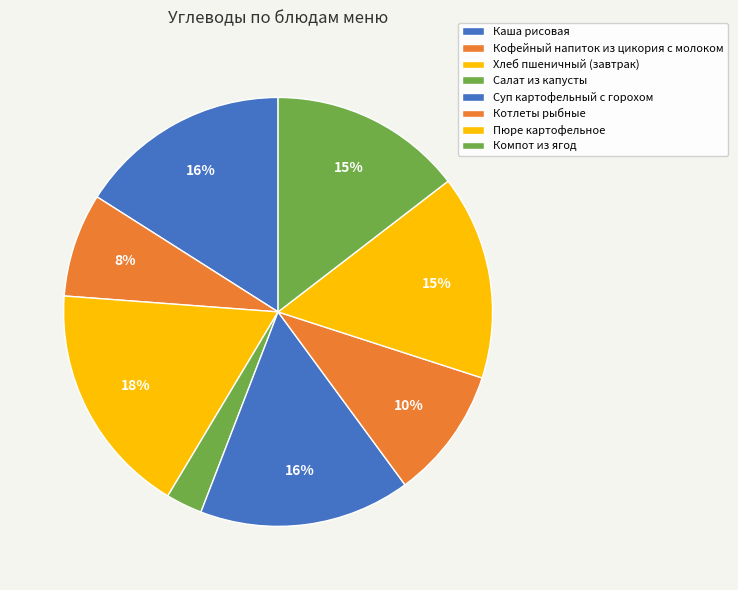

Do Хлеб пшеничный (завтрак) and Пюре картофельное together represent more than half of the pie?

No